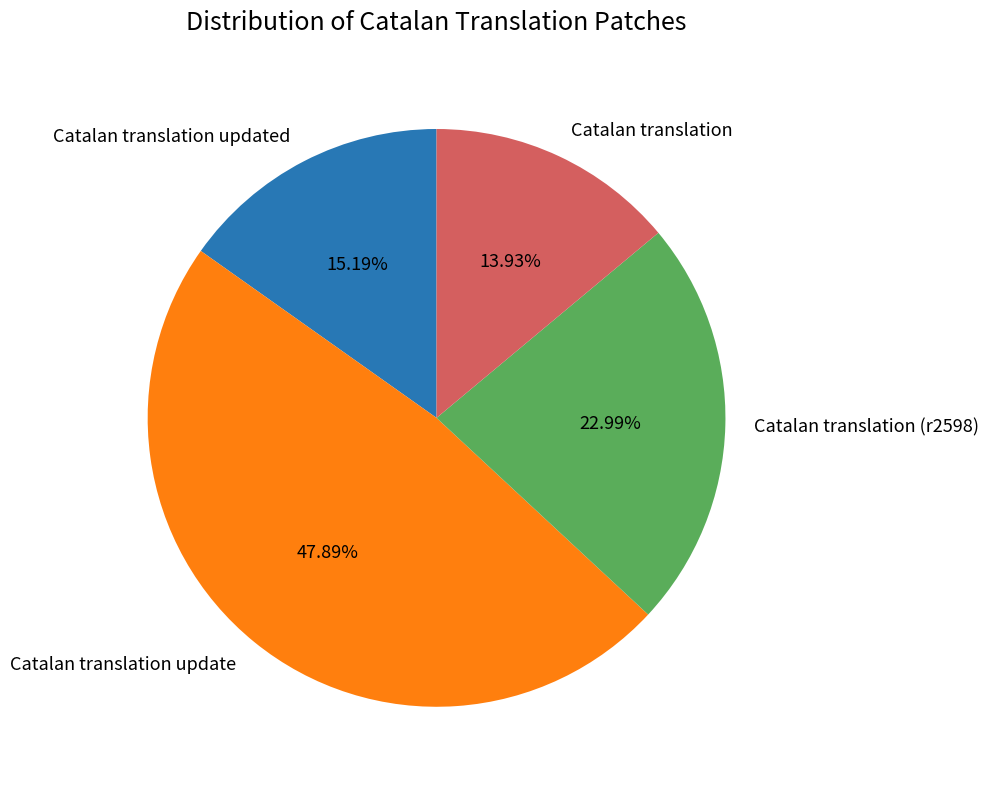

To the nearest percent, what is the combined percentage of Catalan translation updated and Catalan translation (r2598)?

38%